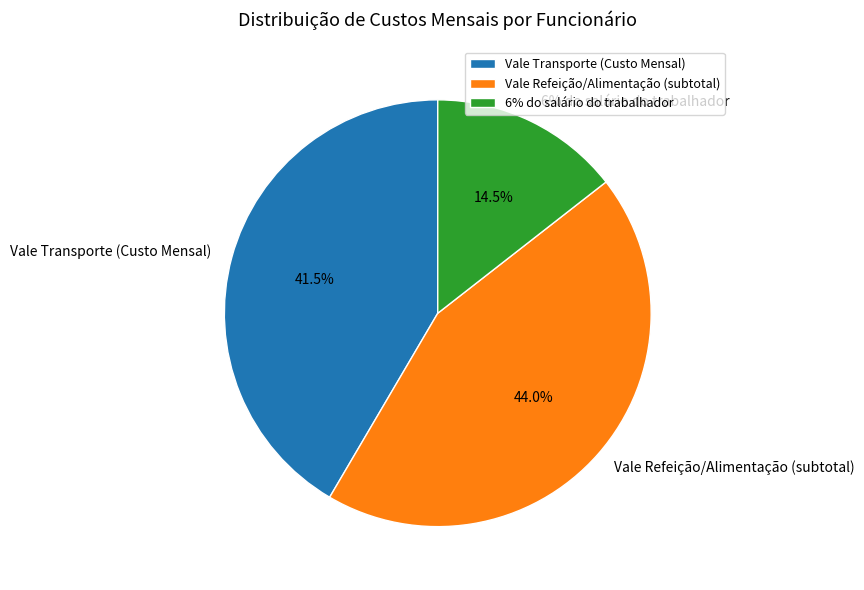

Does Vale Transporte (Custo Mensal) represent more than half of the total?

No